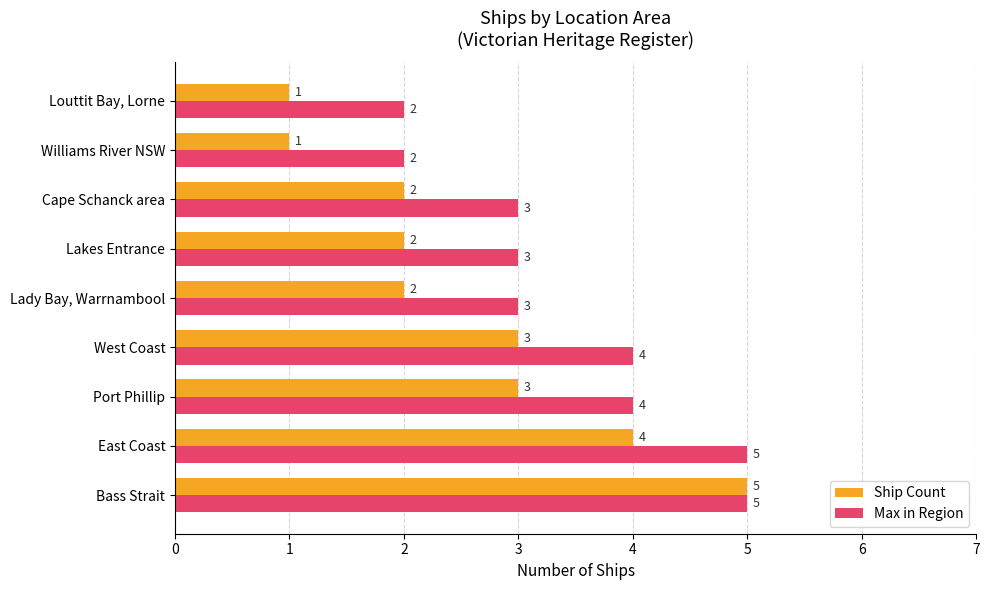

Which series has the largest range (max minus min)?

Ship Count